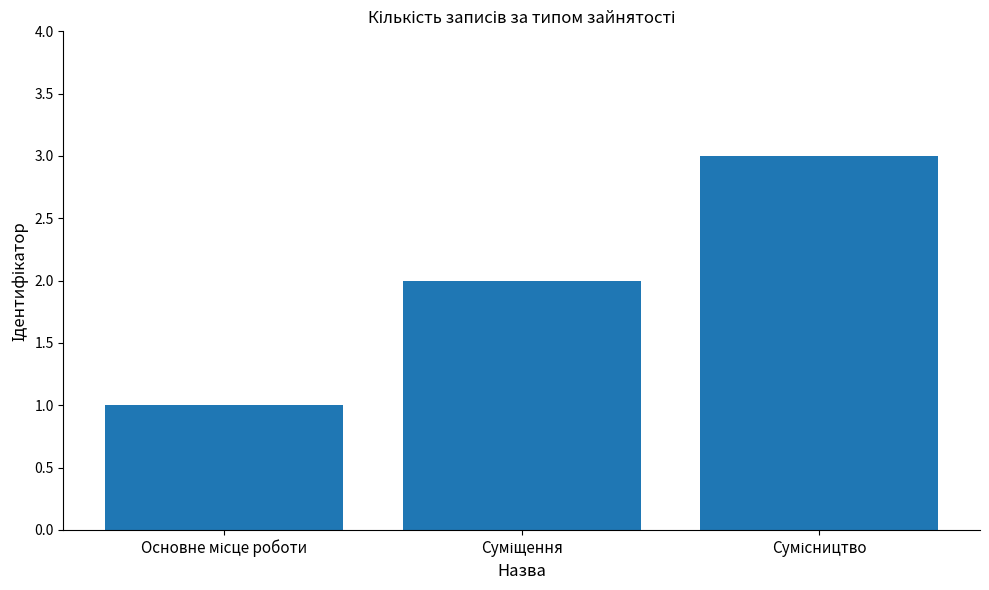

What is the maximum value shown in the chart?

3